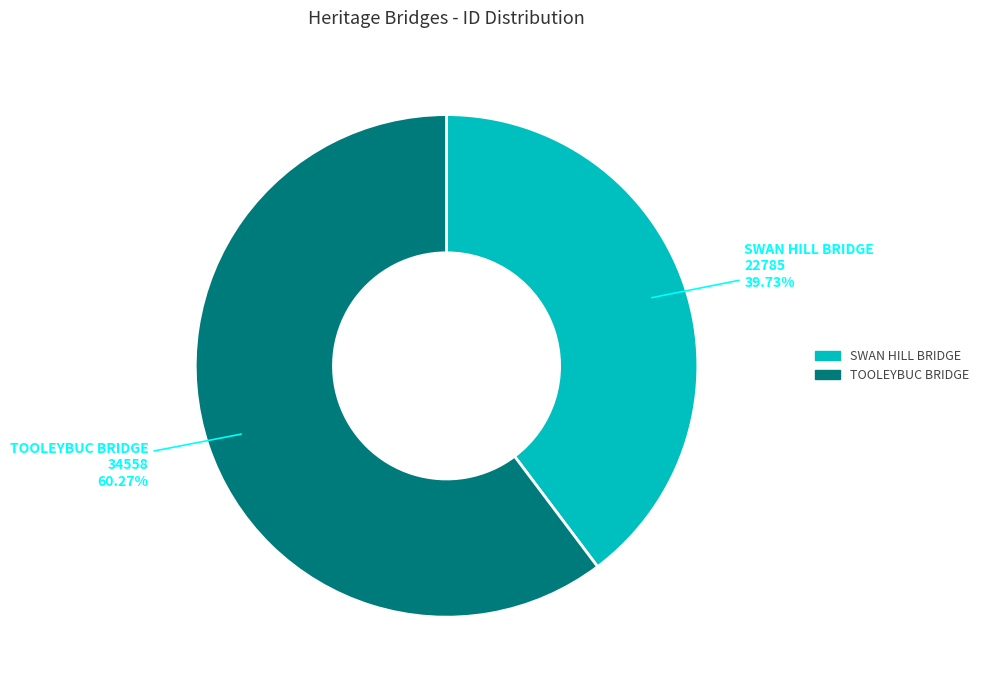

Is there any slice that represents more than half of the pie?

Yes